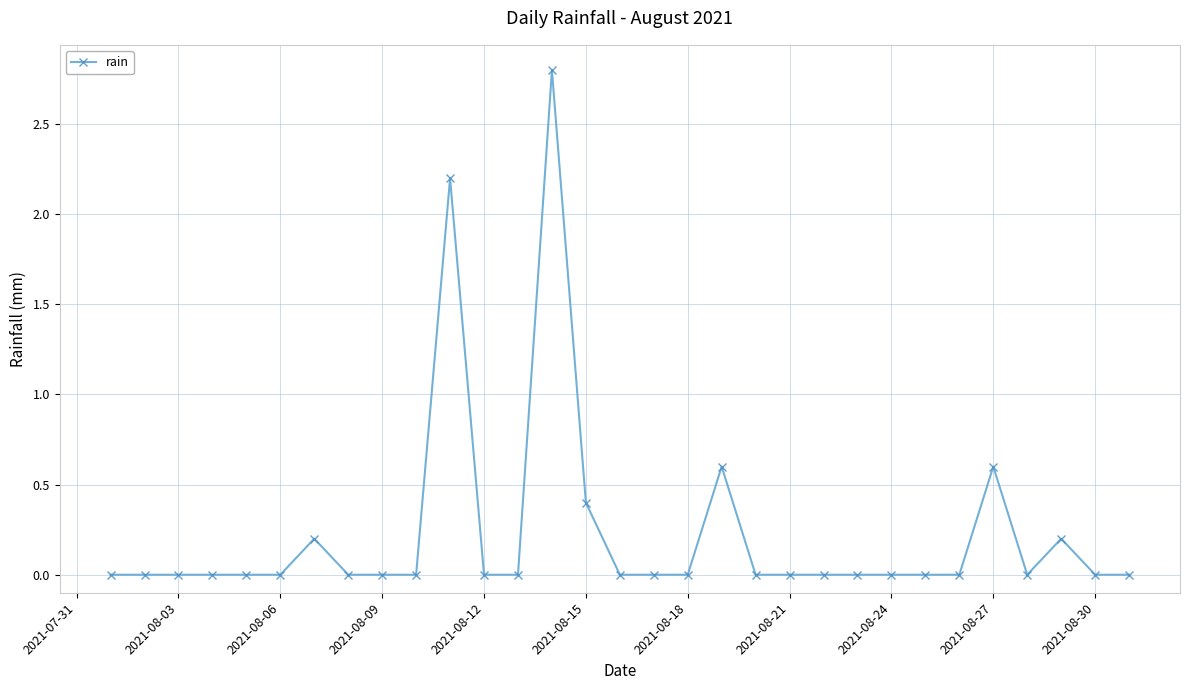

What is the difference between the maximum and minimum values?

2.8